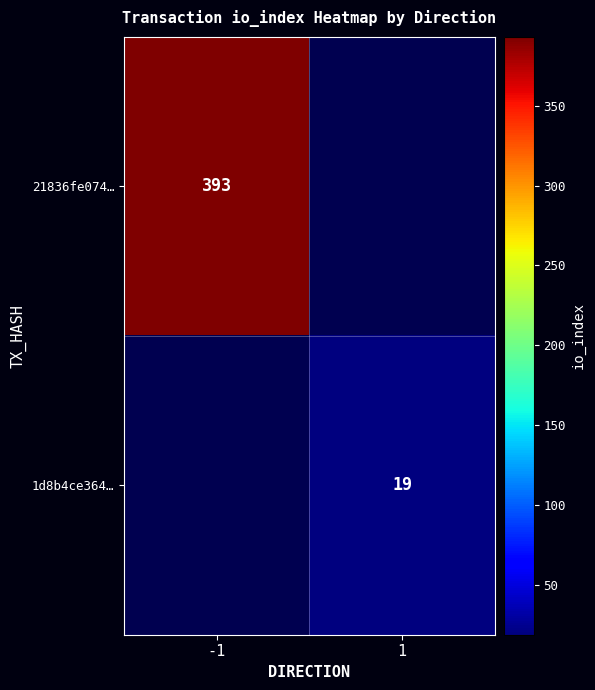

The value of 21836fe074… at -1 is 393. True or false?

True